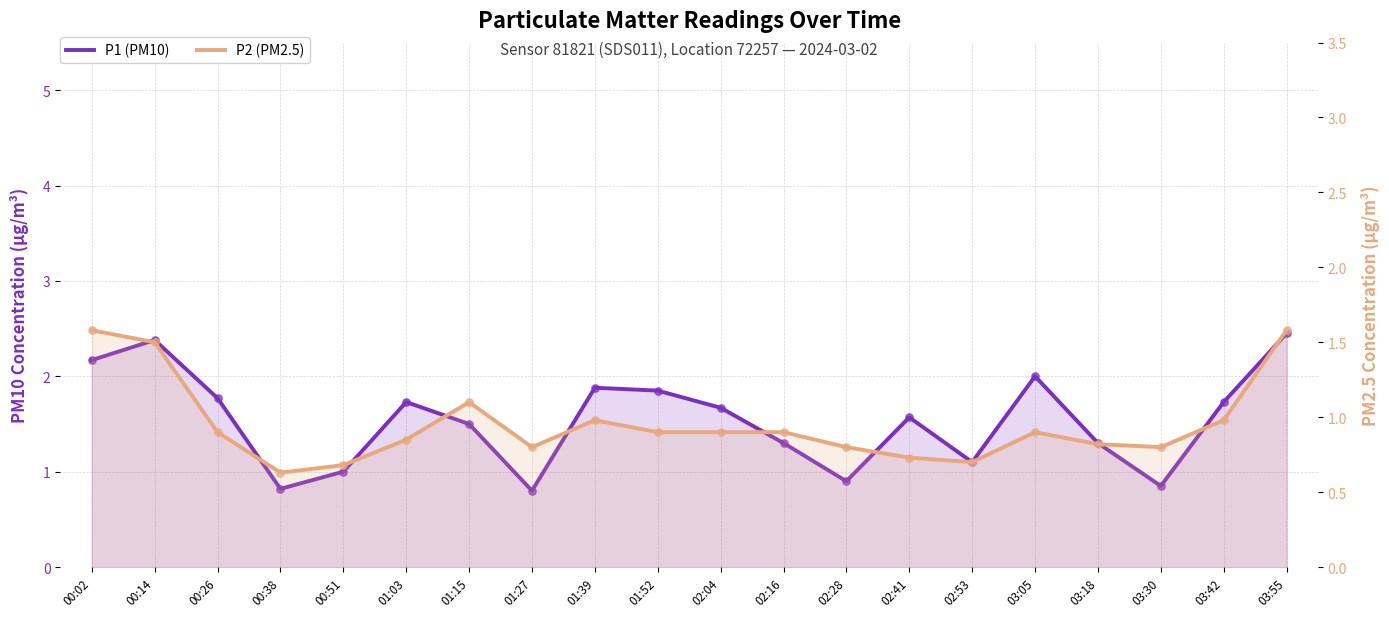

Which series has the widest spread of Y values?

P1 (PM10)